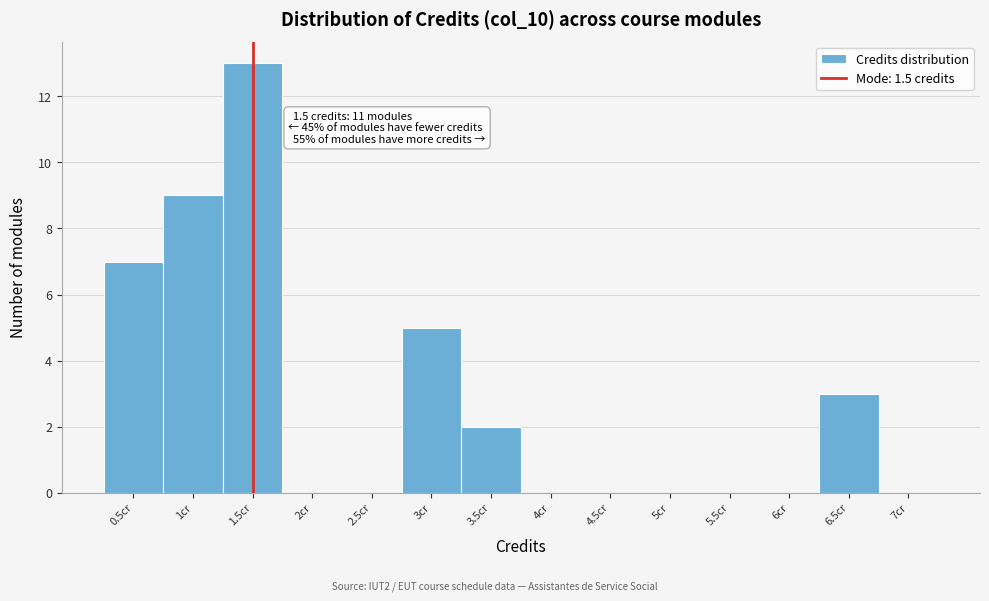

Which range on the x-axis has the tallest bar?

1.25 to 1.75